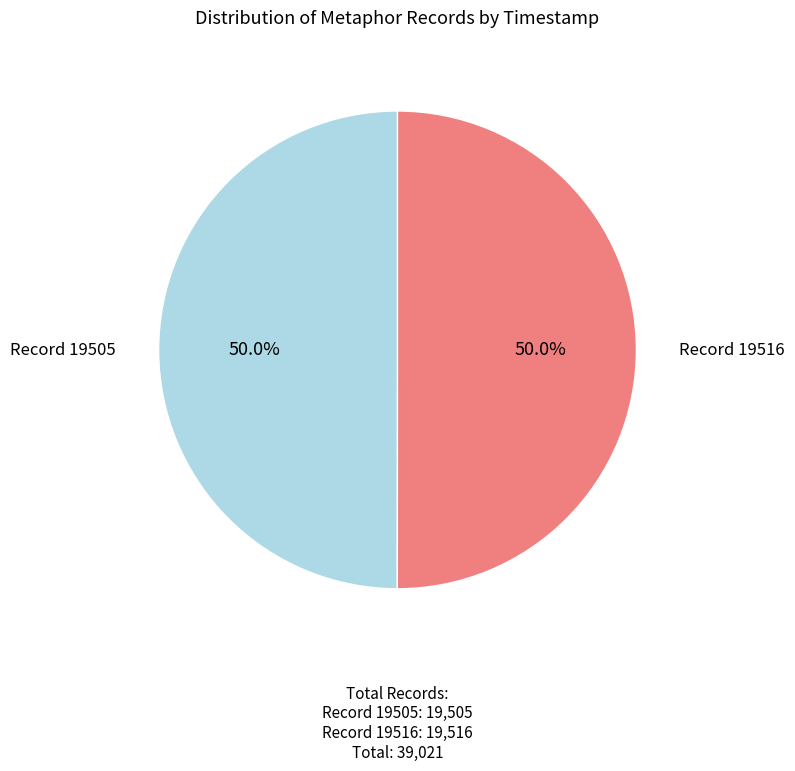

How many segments does this pie chart have?

2